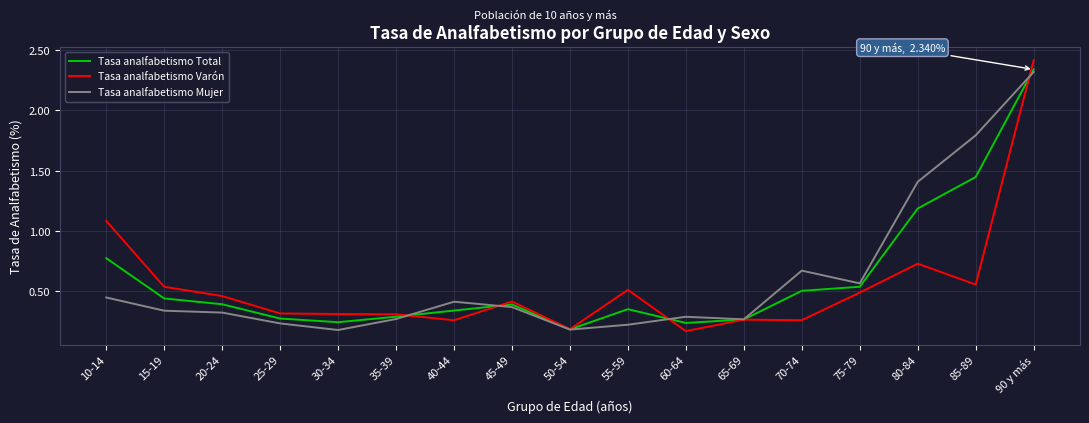

Is it true that Tasa analfabetismo Mujer equals 0.3 at 15-19?

True